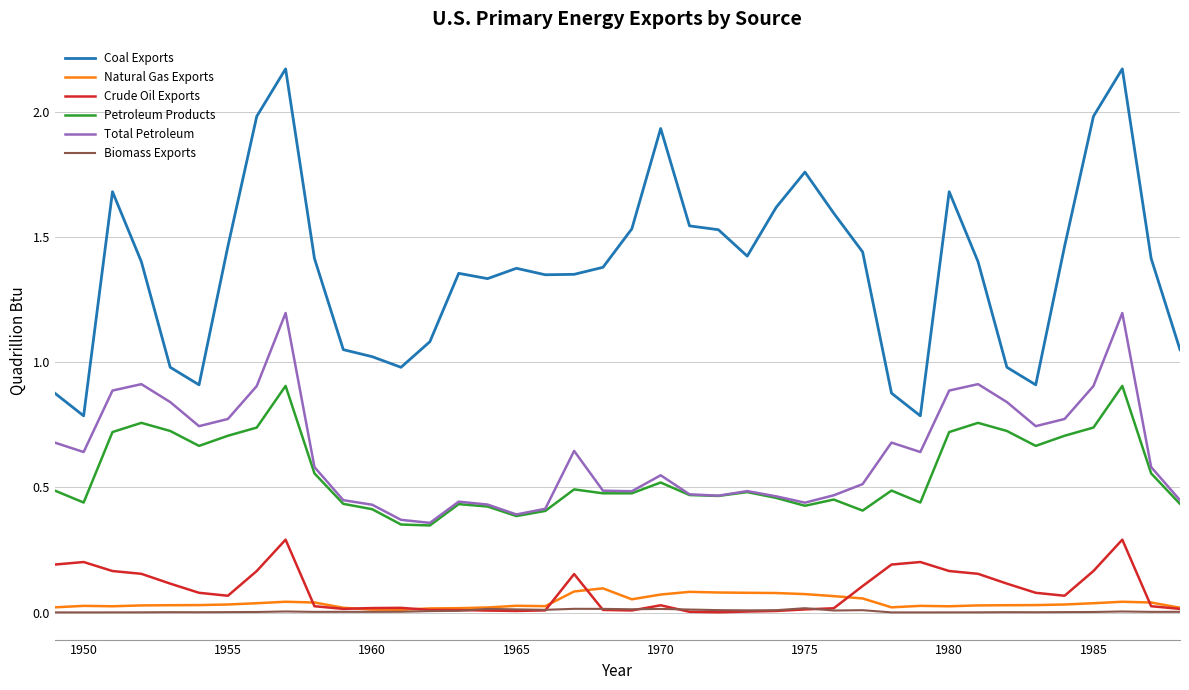

Which series has the widest spread of values?

Coal Exports